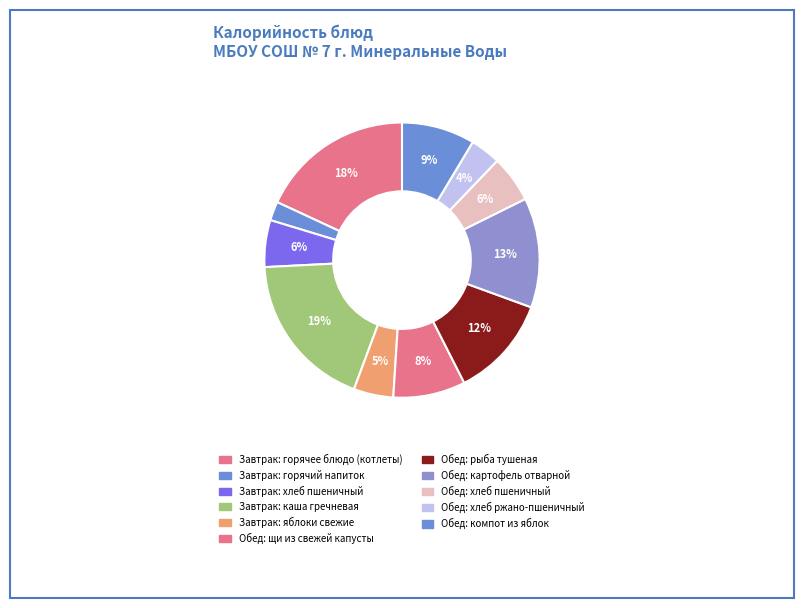

How many segments does this pie chart have?

11